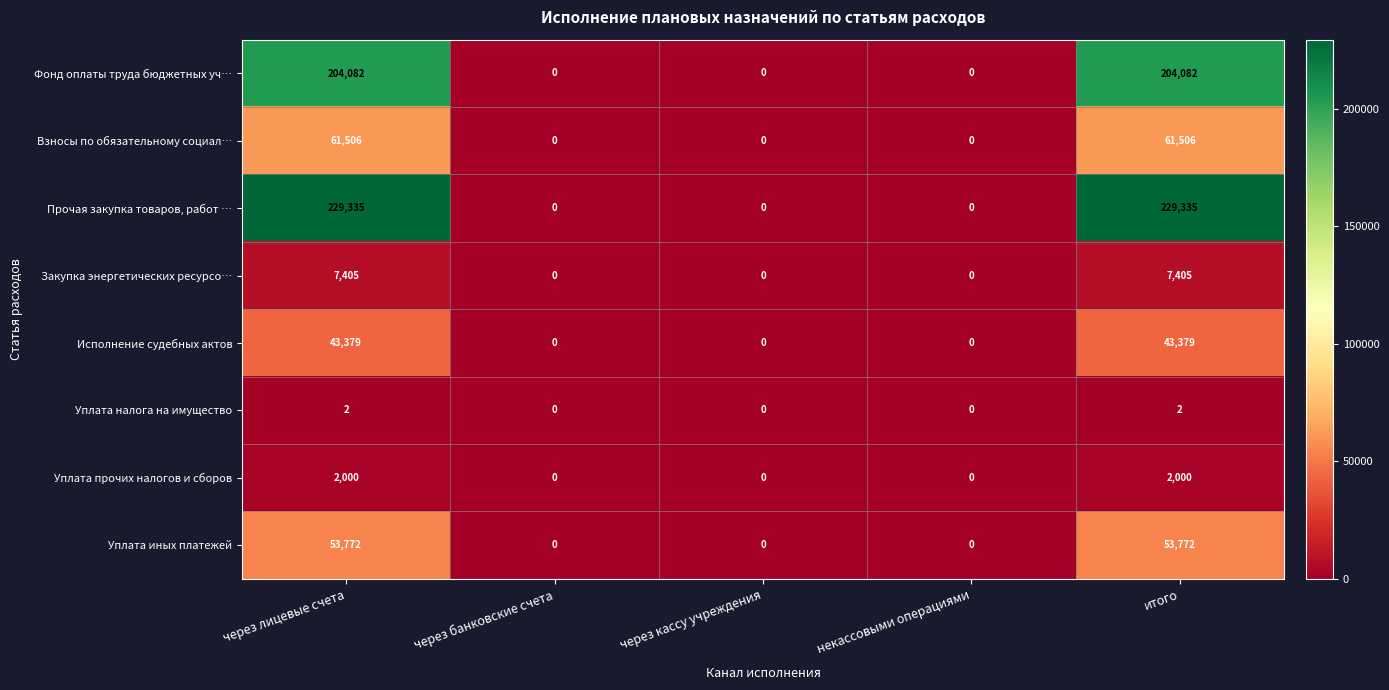

Rank the series by their maximum value, from lowest to highest.

Уплата налога на имущество, Уплата прочих налогов и сборов, Закупка энергетических ресурсо…, Исполнение судебных актов, Уплата иных платежей, Взносы по обязательному социал…, Фонд оплаты труда бюджетных уч…, Прочая закупка товаров, работ …